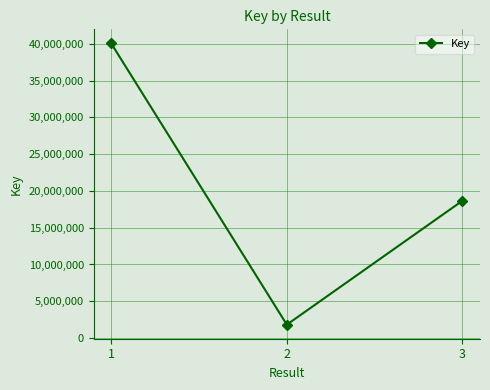

What is the change in value from 1 to 2?

-38219506